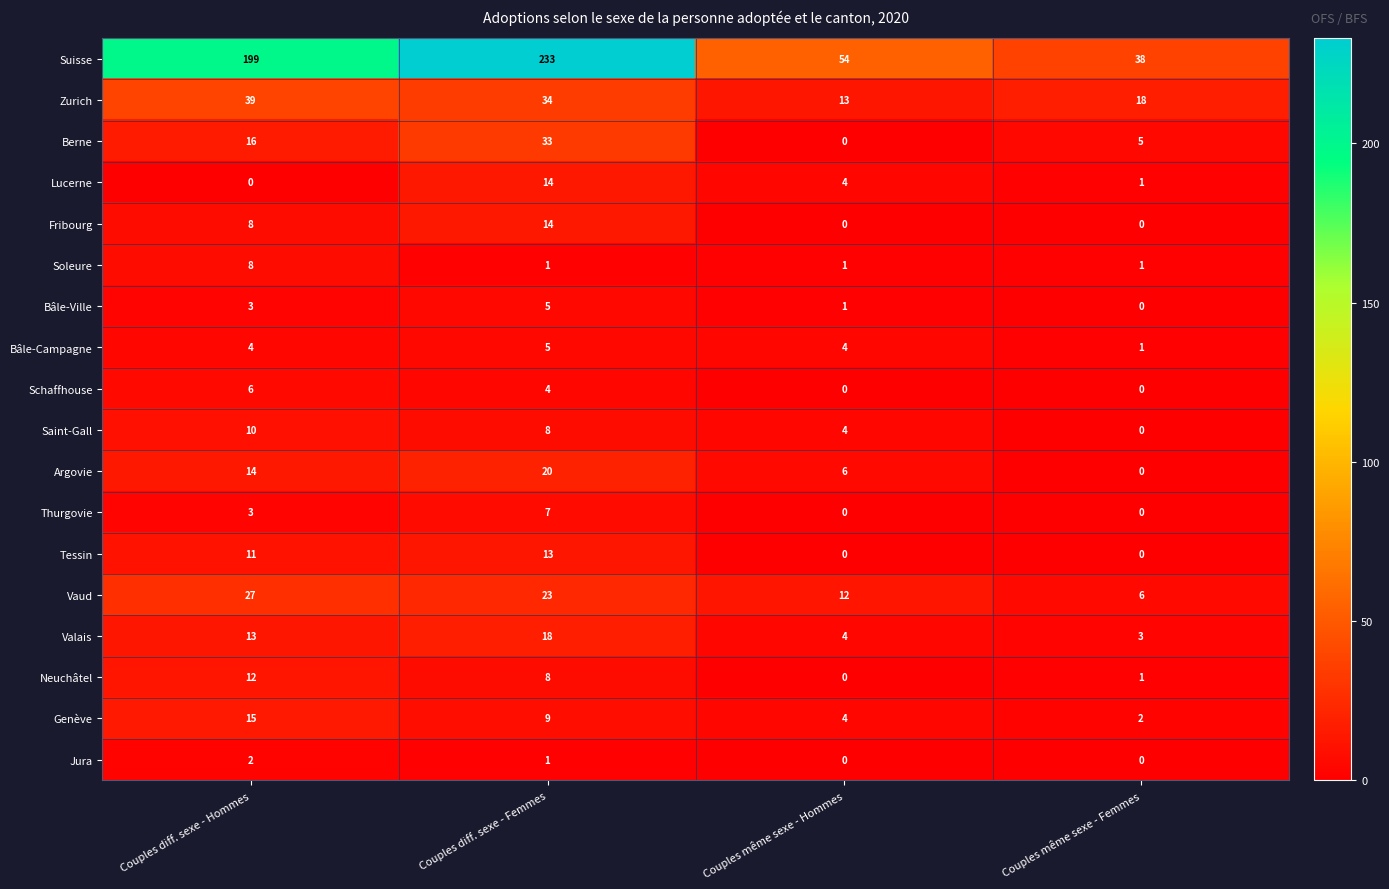

What is the approximate value of Schaffhouse at Couples diff. sexe - Femmes?

4